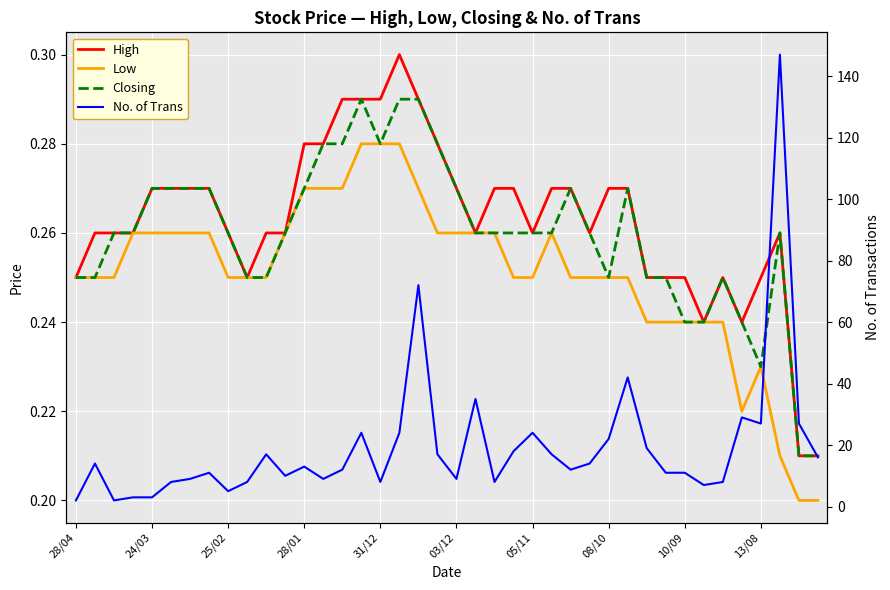

What is the smallest value displayed?

0.2